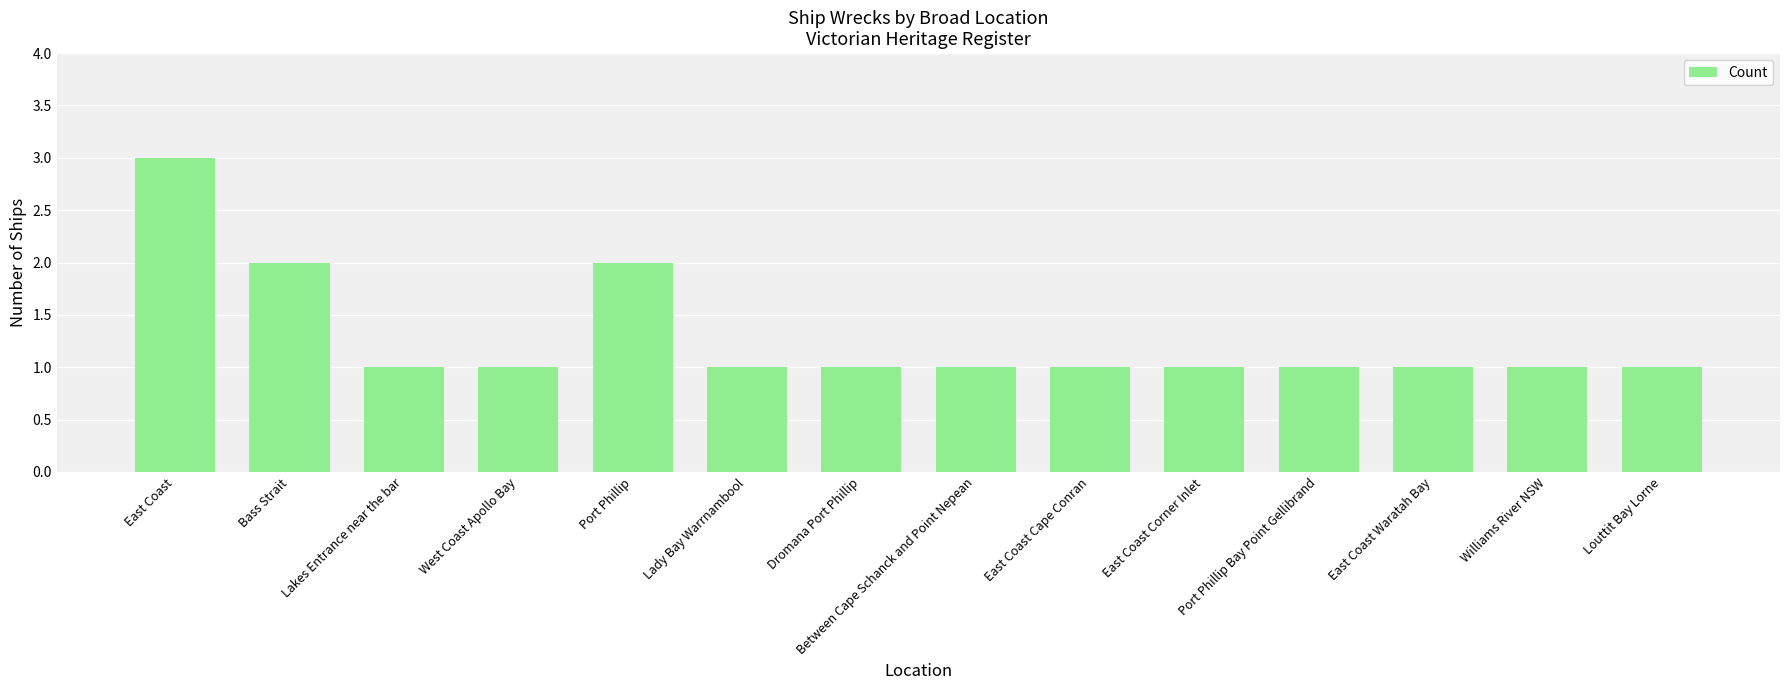

Between Port Phillip Bay Point Gellibrand and Bass Strait, which is larger?

Bass Strait